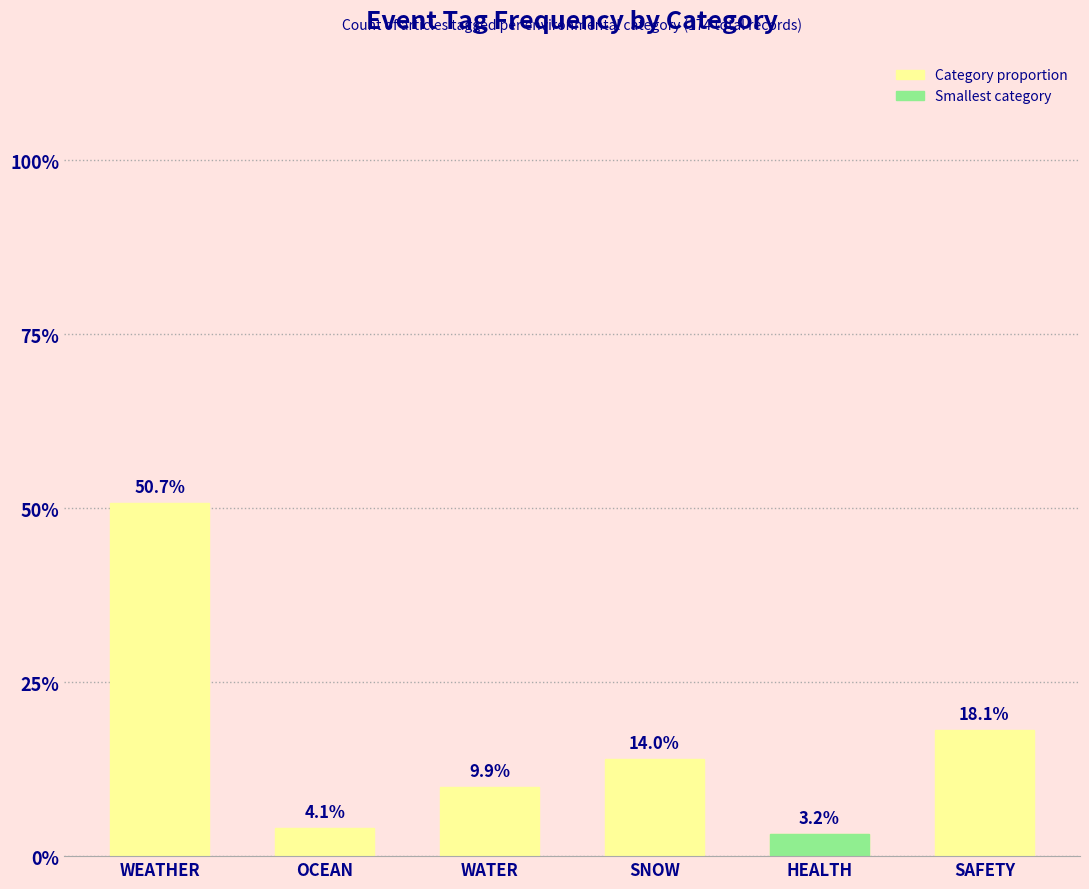

Rank the categories by value from lowest to highest.

HEALTH, OCEAN, WATER, SNOW, SAFETY, WEATHER